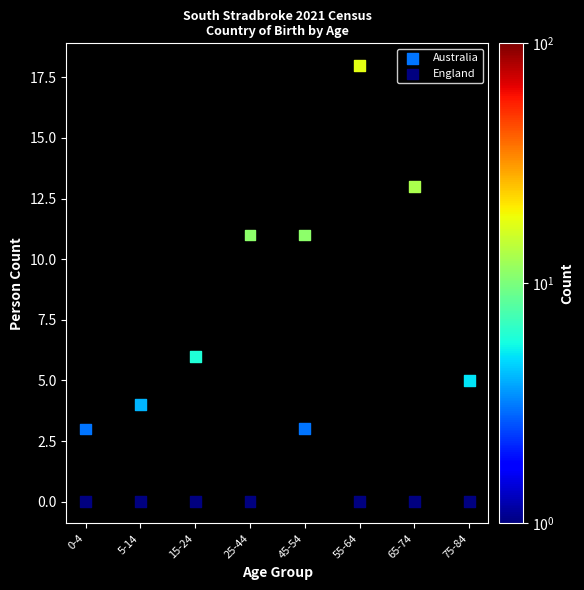

Which series has the largest Y range (max minus min)?

Australia